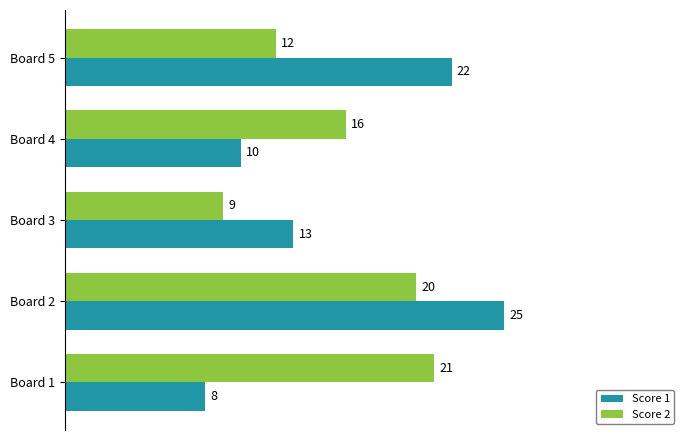

What is the highest value of the Score 2 series?

21